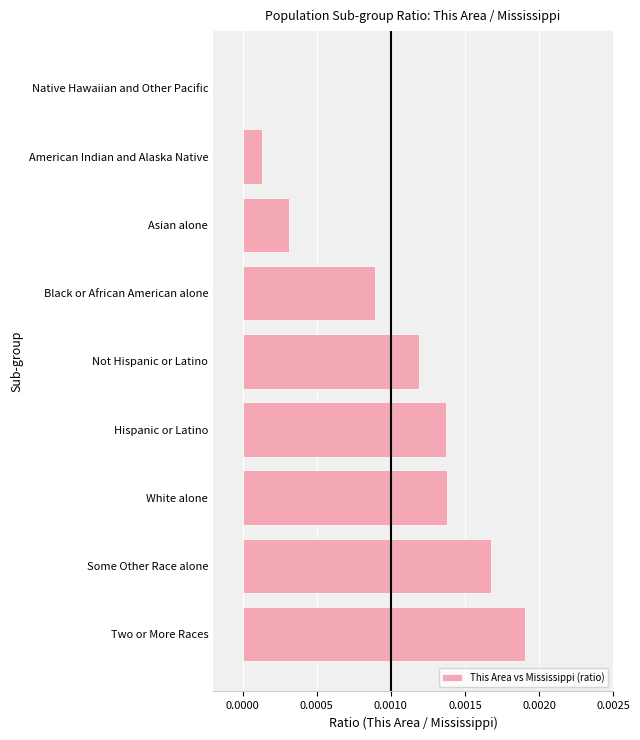

Between American Indian and Alaska Native and Hispanic or Latino, which is larger?

Hispanic or Latino